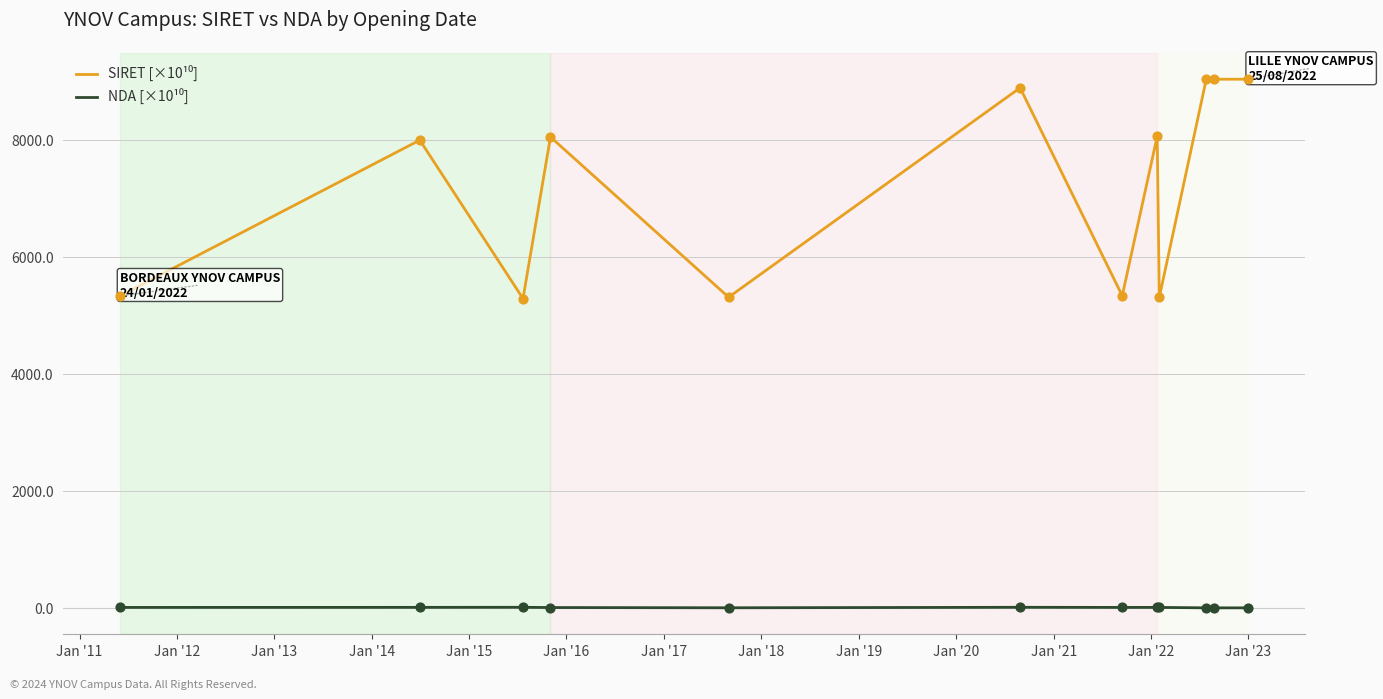

At how many categories does at least one series exceed 302?

12